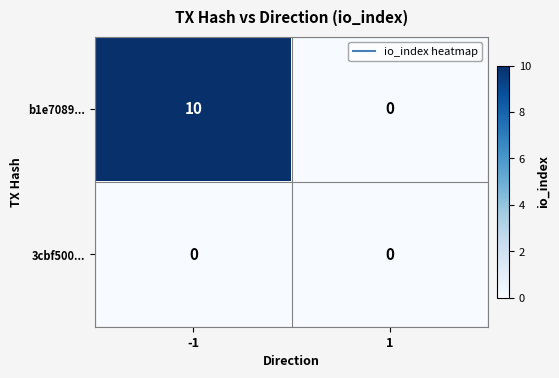

Is the value of 3cbf500... at 1 greater than the value of b1e7089... at -1?

No